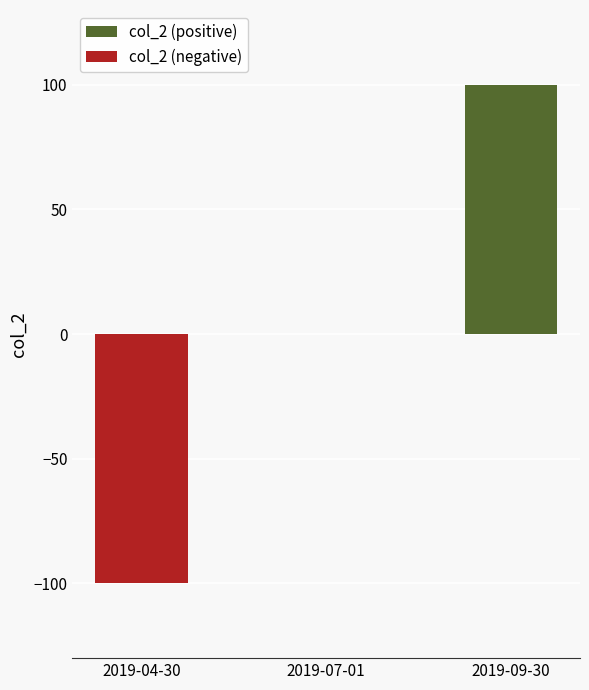

True or false: col_2 (negative) has a value of -62 at 2019-07-01.

False